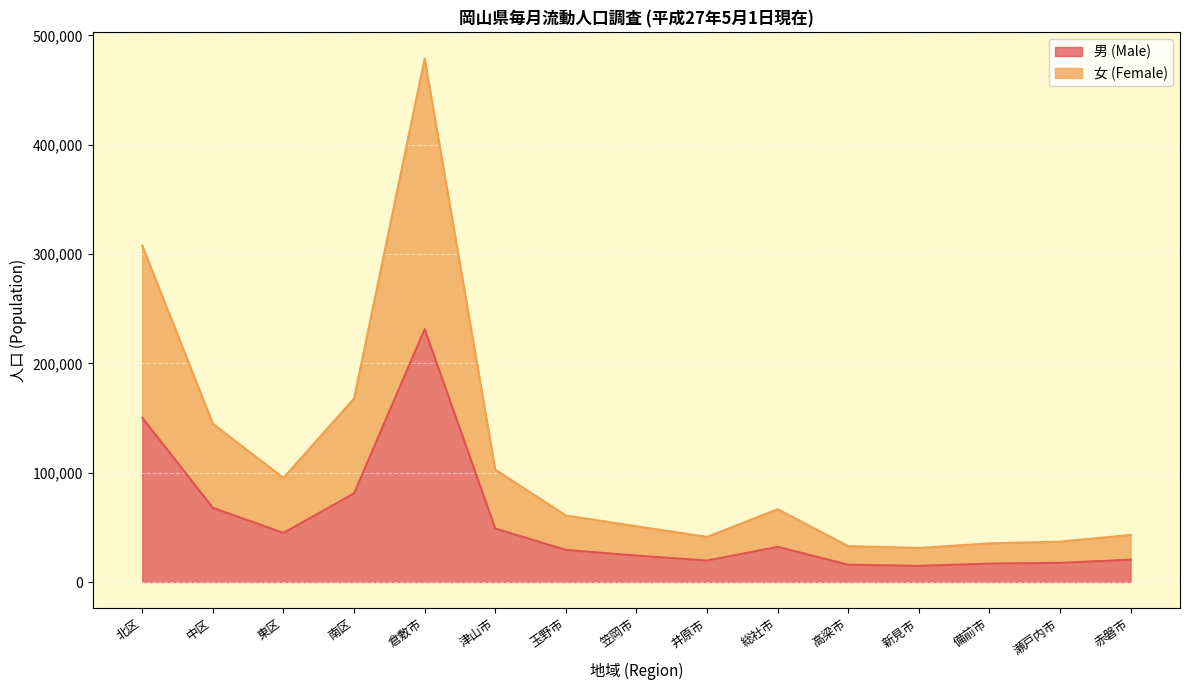

The 女 (Female) series shows 20263 at 総社市. True or false?

False